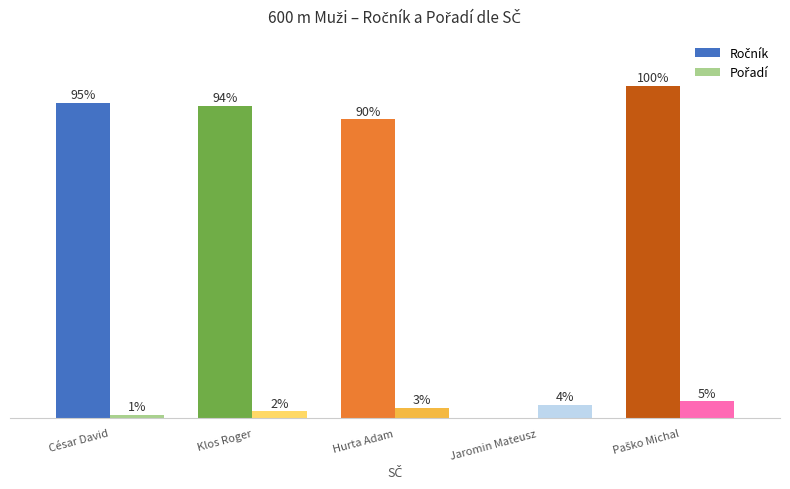

Reading right to left, extract all data points from this chart.

Ročník: Paško Michal=99	Jaromin Mateusz=0	Hurta Adam=89	Klos Roger=93	César David=94
Pořadí: Paško Michal=5	Jaromin Mateusz=4	Hurta Adam=3	Klos Roger=2	César David=1